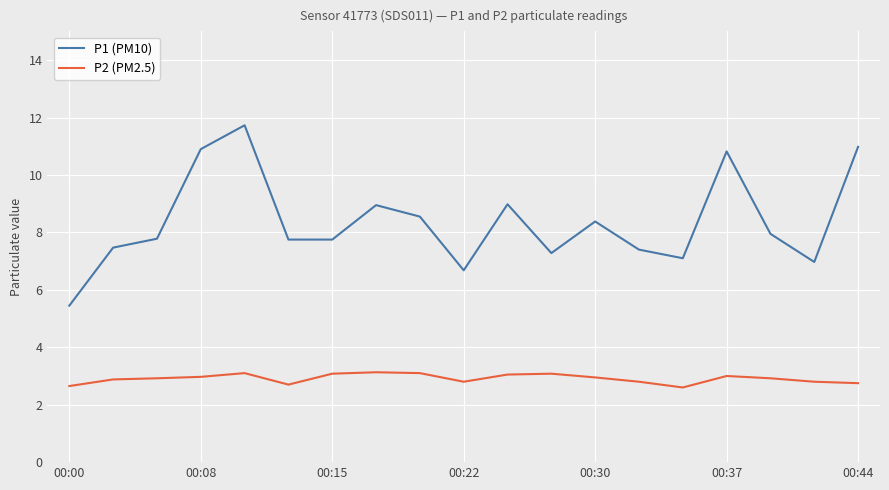

True or false: P1 (PM10) has more than 2 points higher than both neighbors.

True